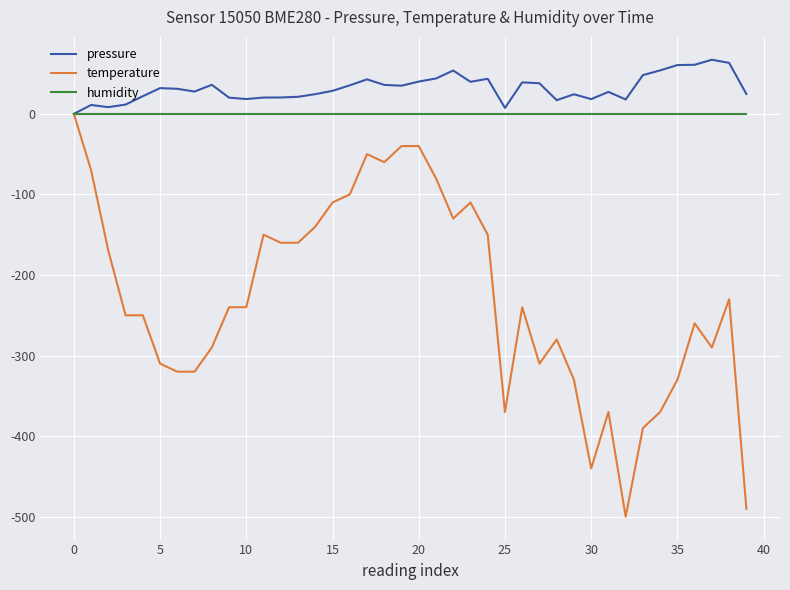

Which series has the largest range (max minus min)?

temperature